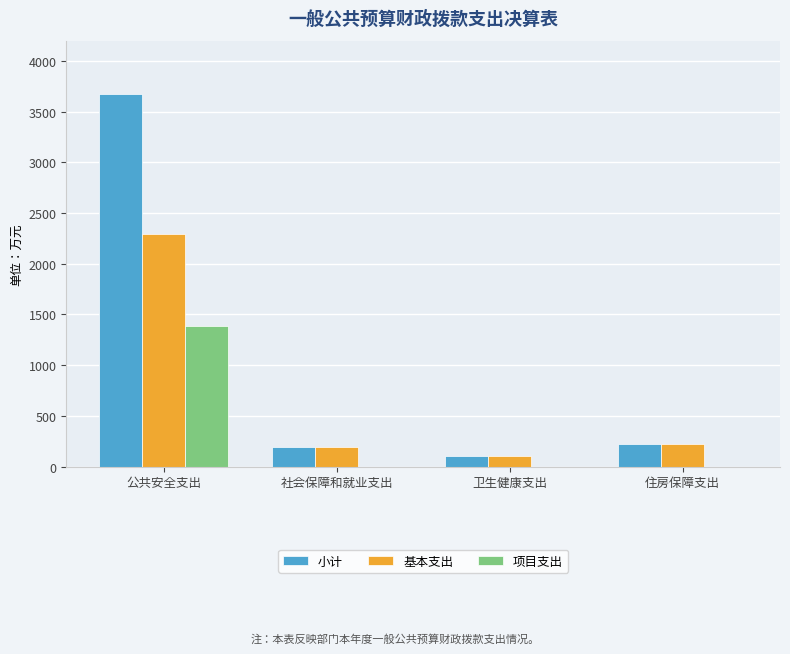

Is it true that 基本支出 equals 220.1 at 住房保障支出?

True